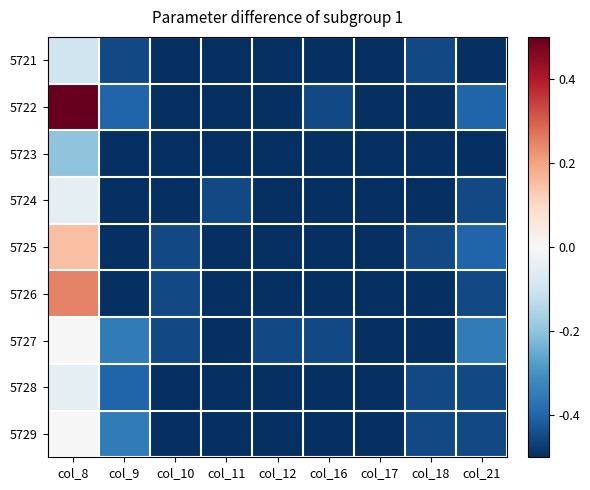

Between col_21 and col_16, which is larger?

col_21